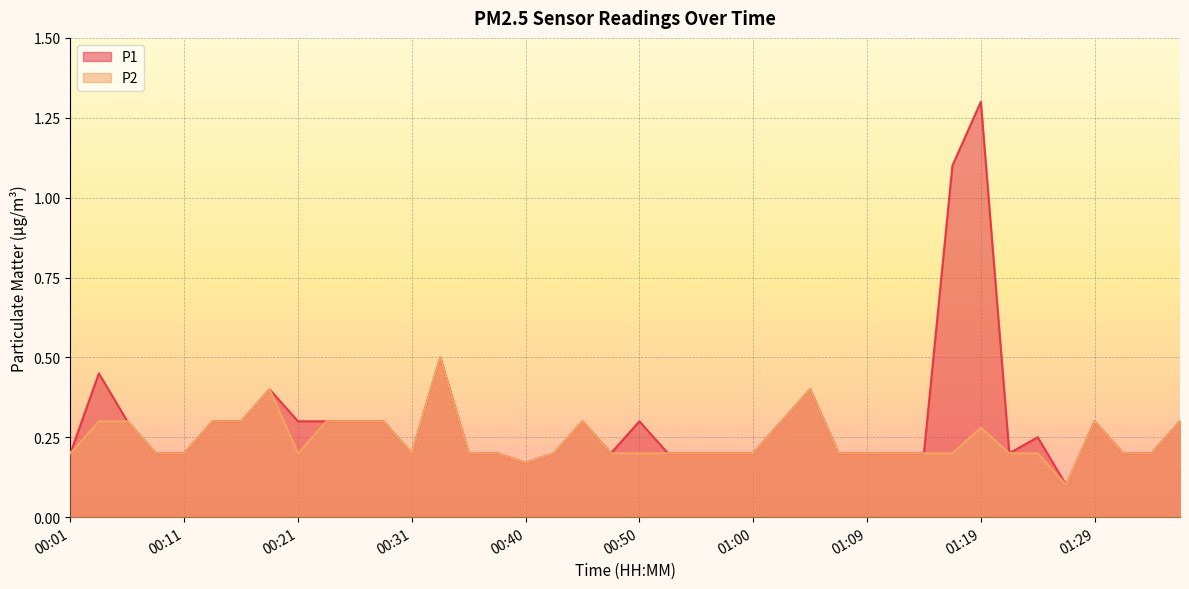

The P1 series shows 0.1 at 01:02. True or false?

False